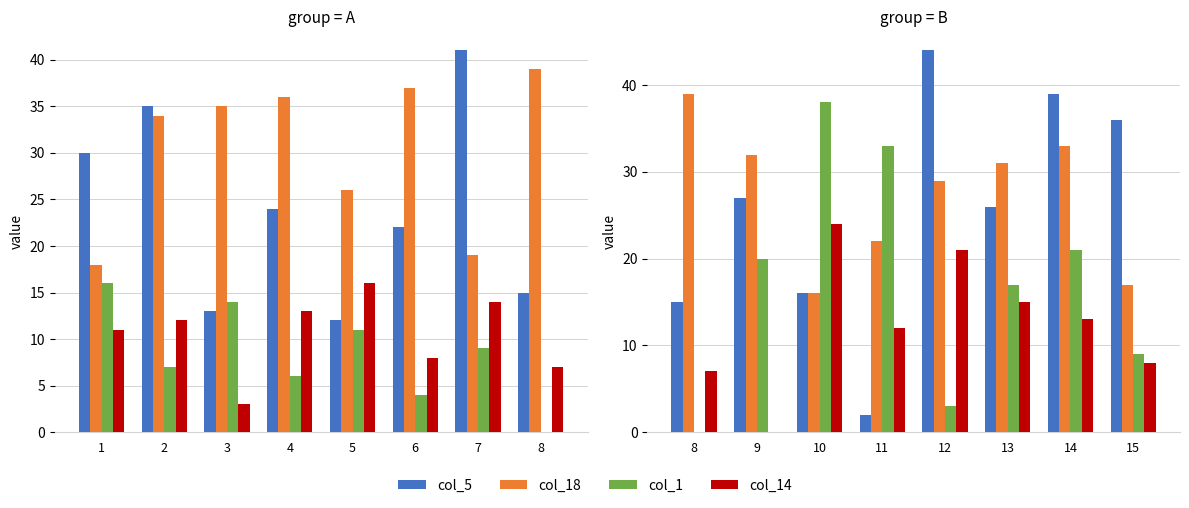

Rank the series by their maximum value, from highest to lowest.

col_5, col_18, col_1, col_14